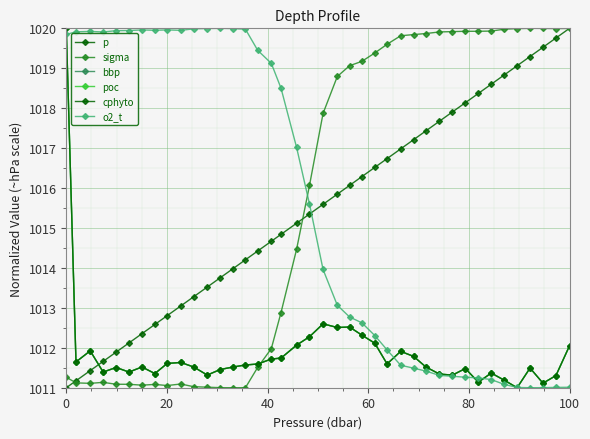

Does the chart have visible grid lines?

Yes